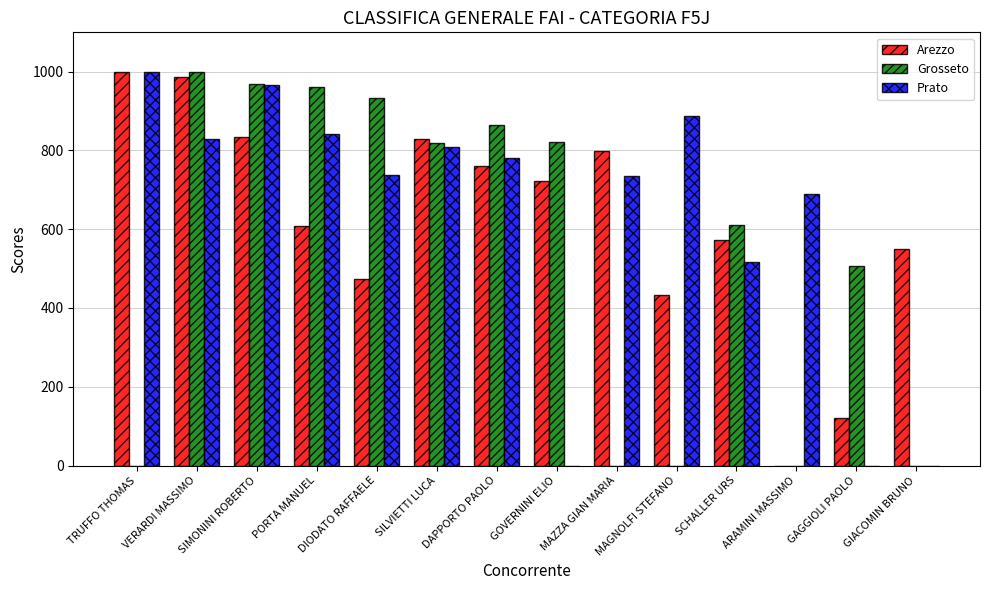

Read the Grosseto value at VERARDI MASSIMO.

1000.0